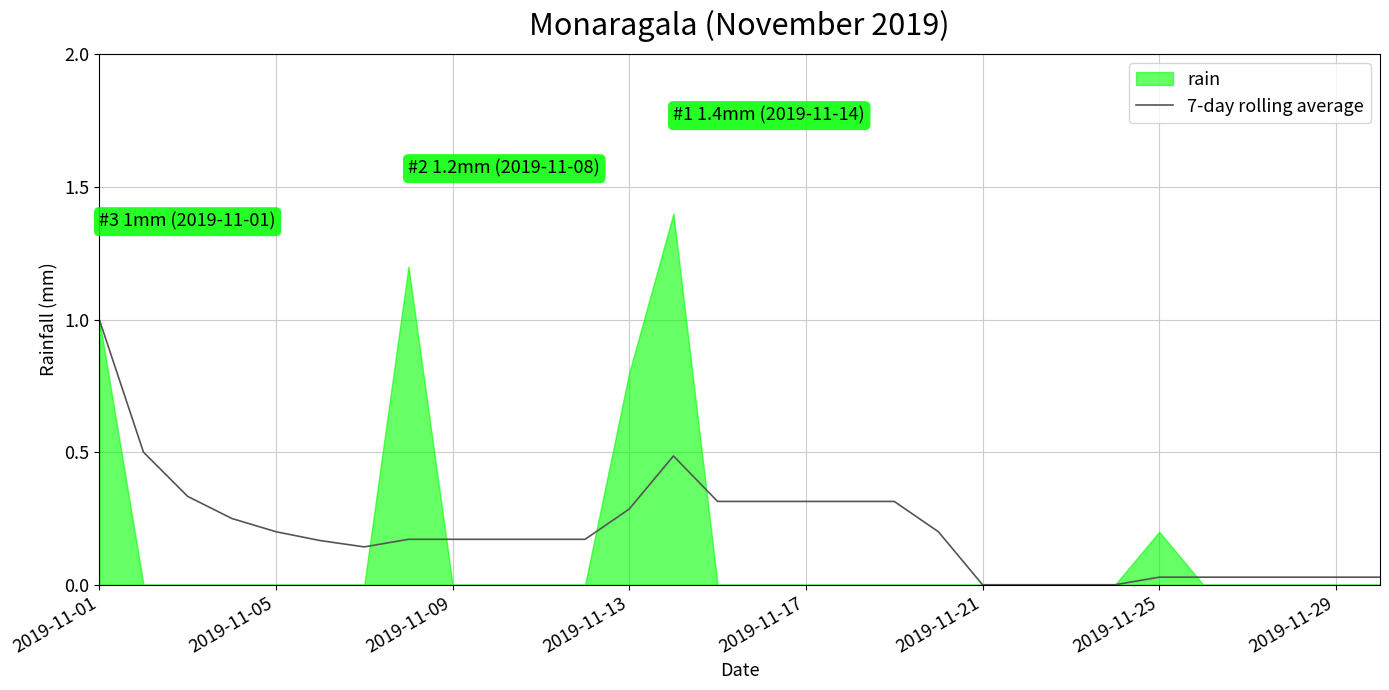

Which category has the highest value in the 7-day rolling average series?

2019-11-01